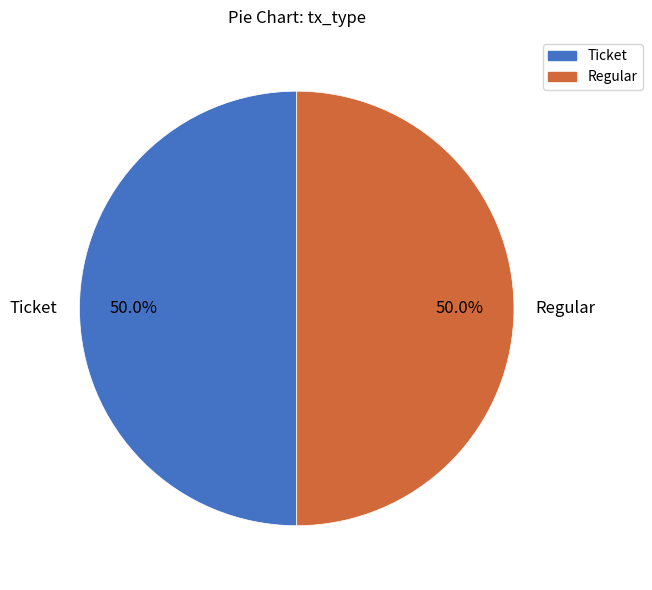

What is the ratio of the value at Ticket to the value at Regular?

1.0